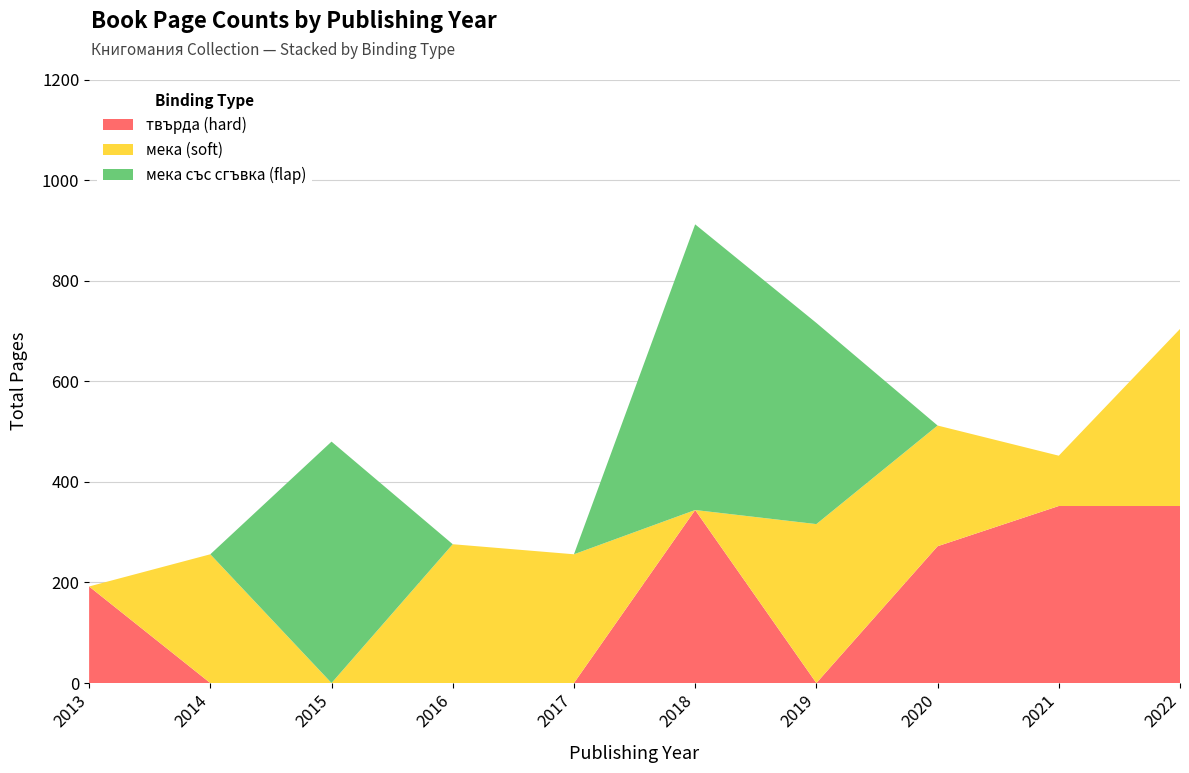

True or false: твърда (hard) has a value of 317 at 2013.

False